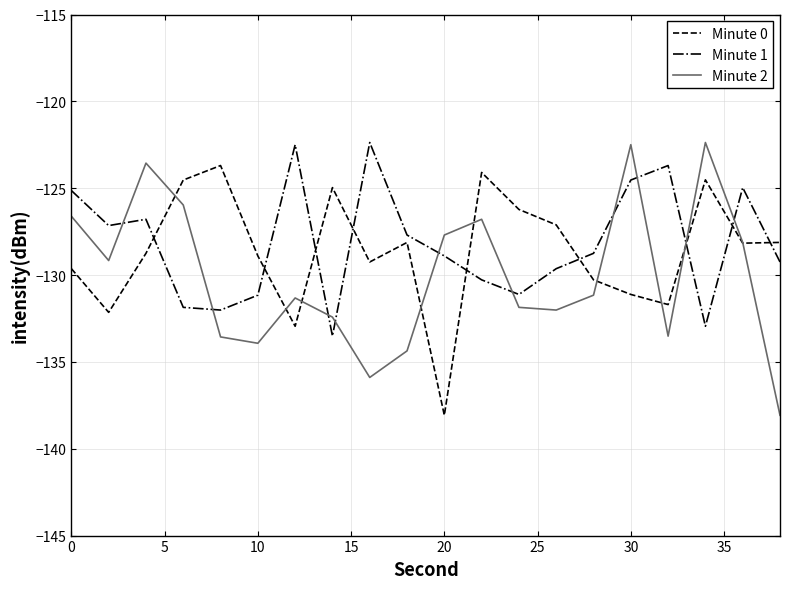

True or false: Minute 2 and Minute 1 intersect in this chart.

True